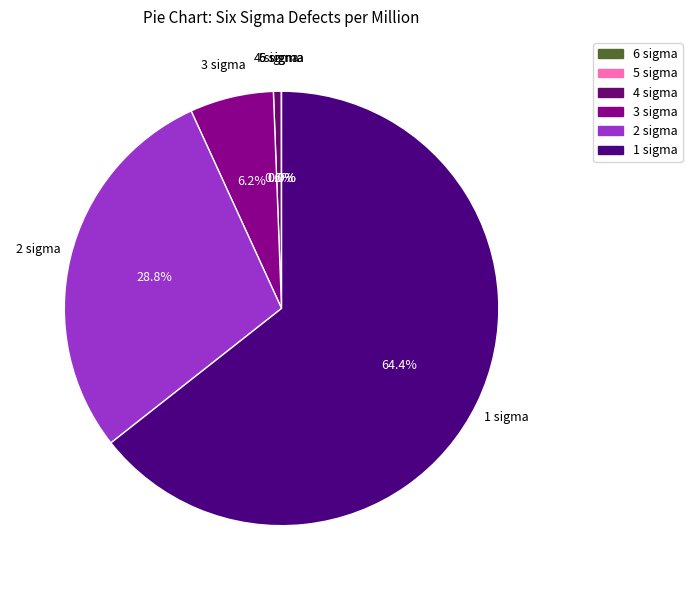

The 3 sigma slice represents 6% of the pie. True or false?

True